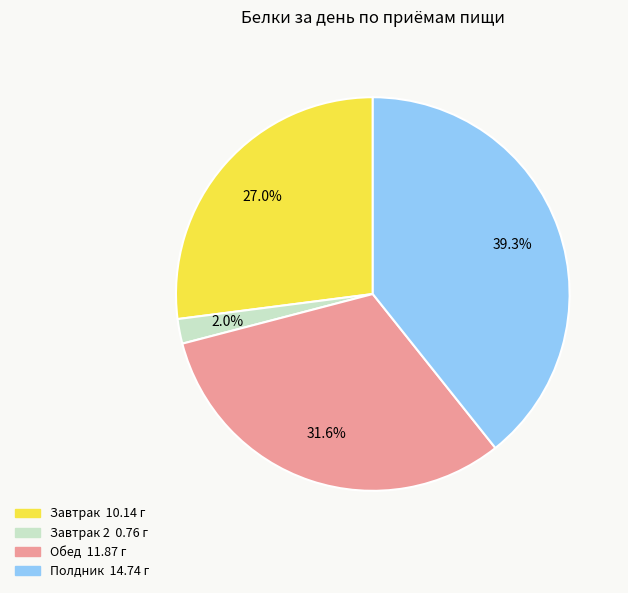

Does any single category account for the majority?

No